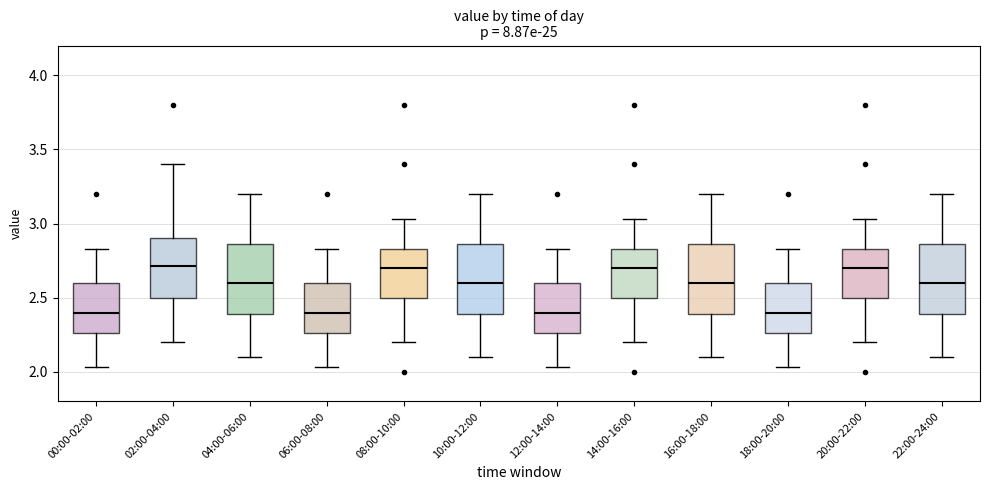

Where is the lower edge of the box for 16:00-18:00 on the y-axis? The values are not printed on the chart, so give them approximately, as read against the axis.

2.40